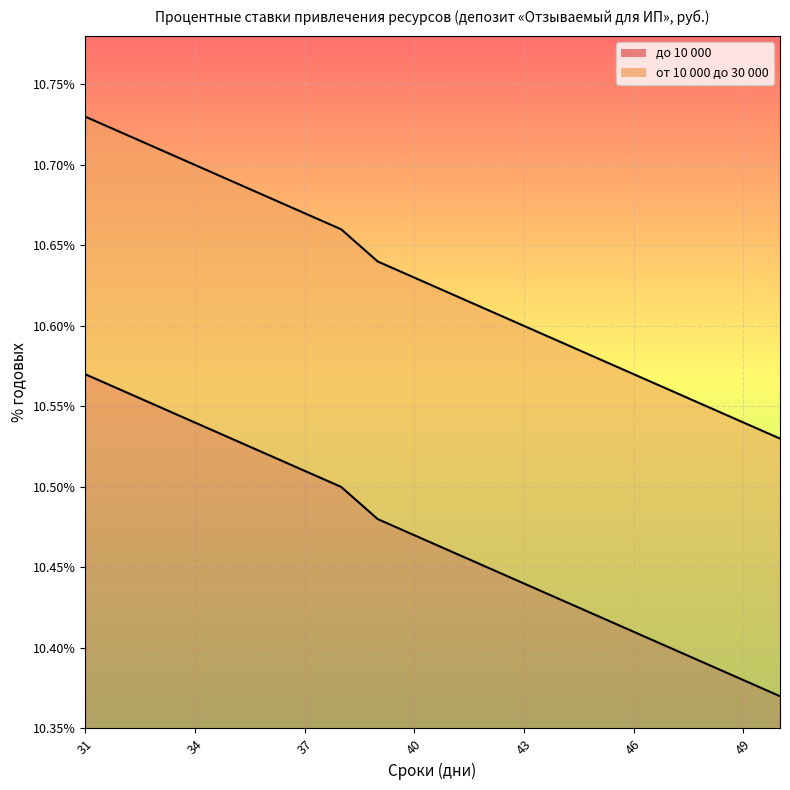

True or false: до 10 000 has a value of 14.8 at 48.

False